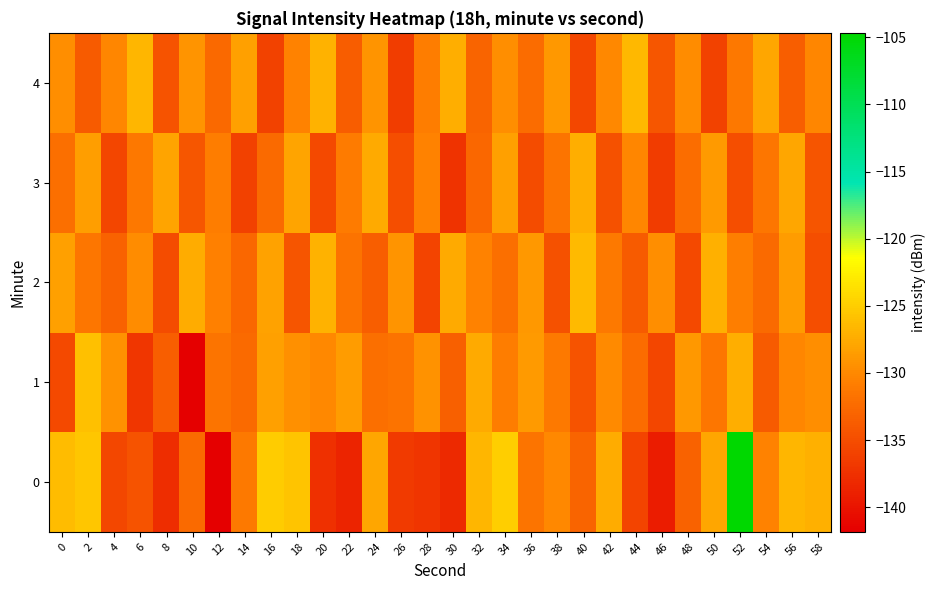

What is the maximum value shown in the chart?

-104.7